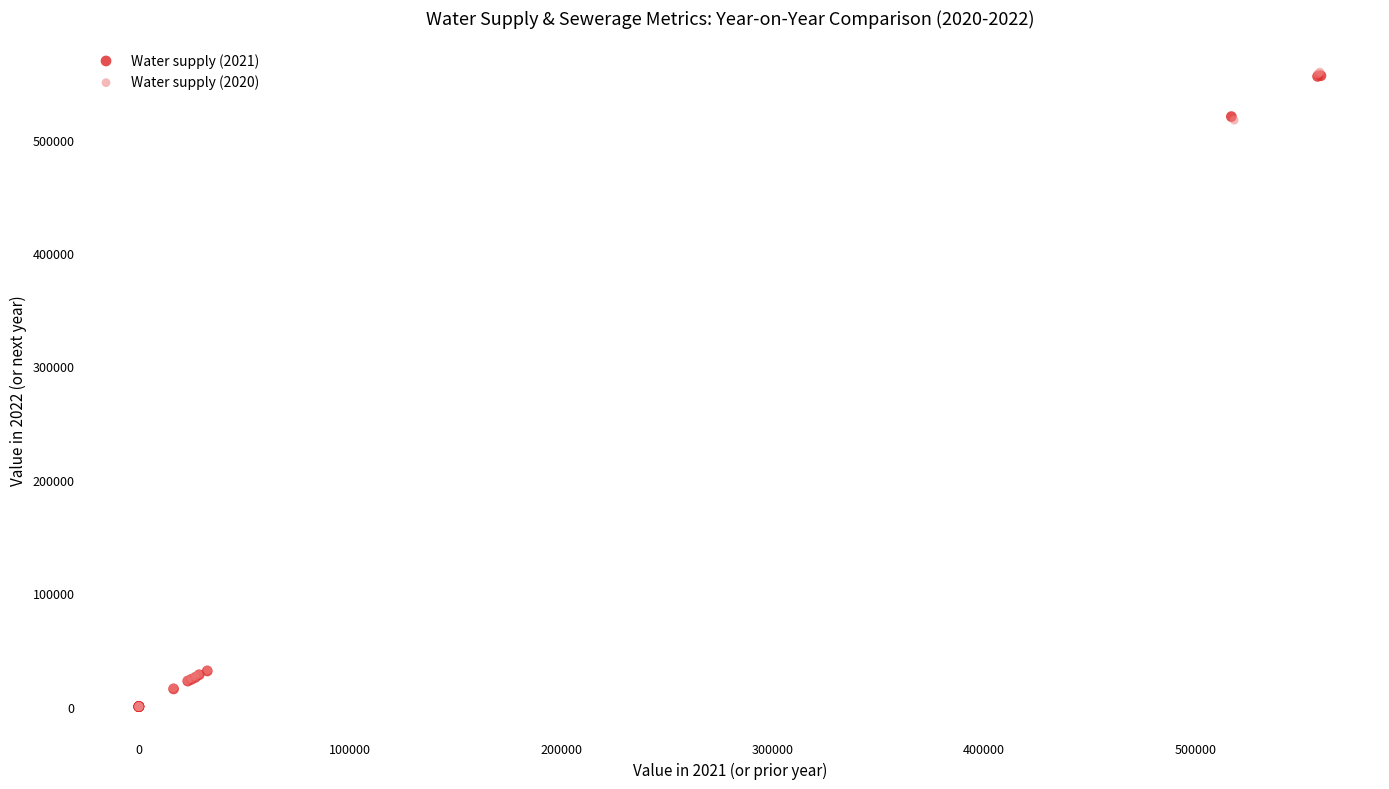

Which series has the widest spread of Y values?

Water supply (2020)